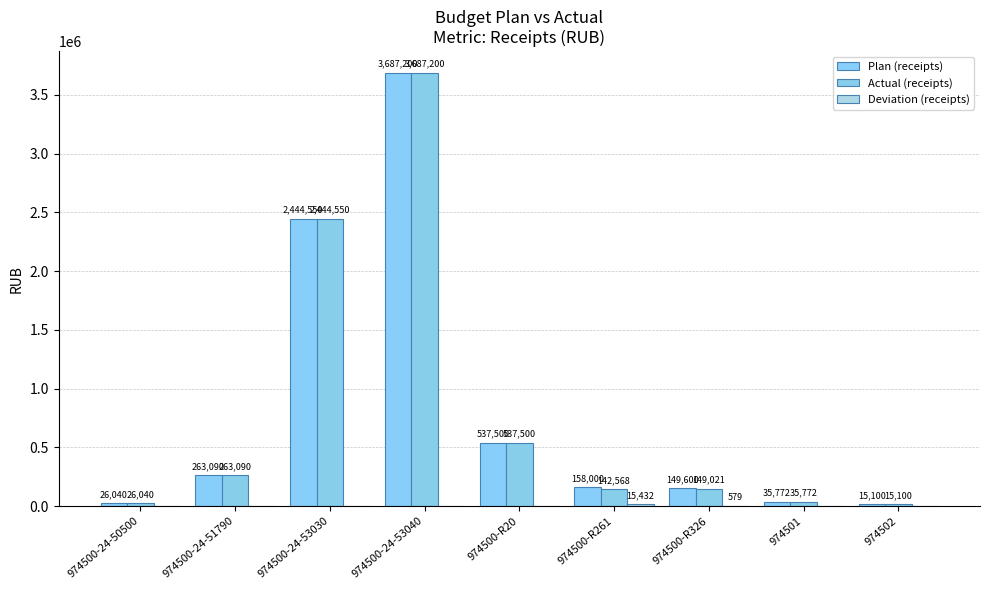

What is the value of the Actual (receipts) bar at the 3rd from the left?

2444550.0